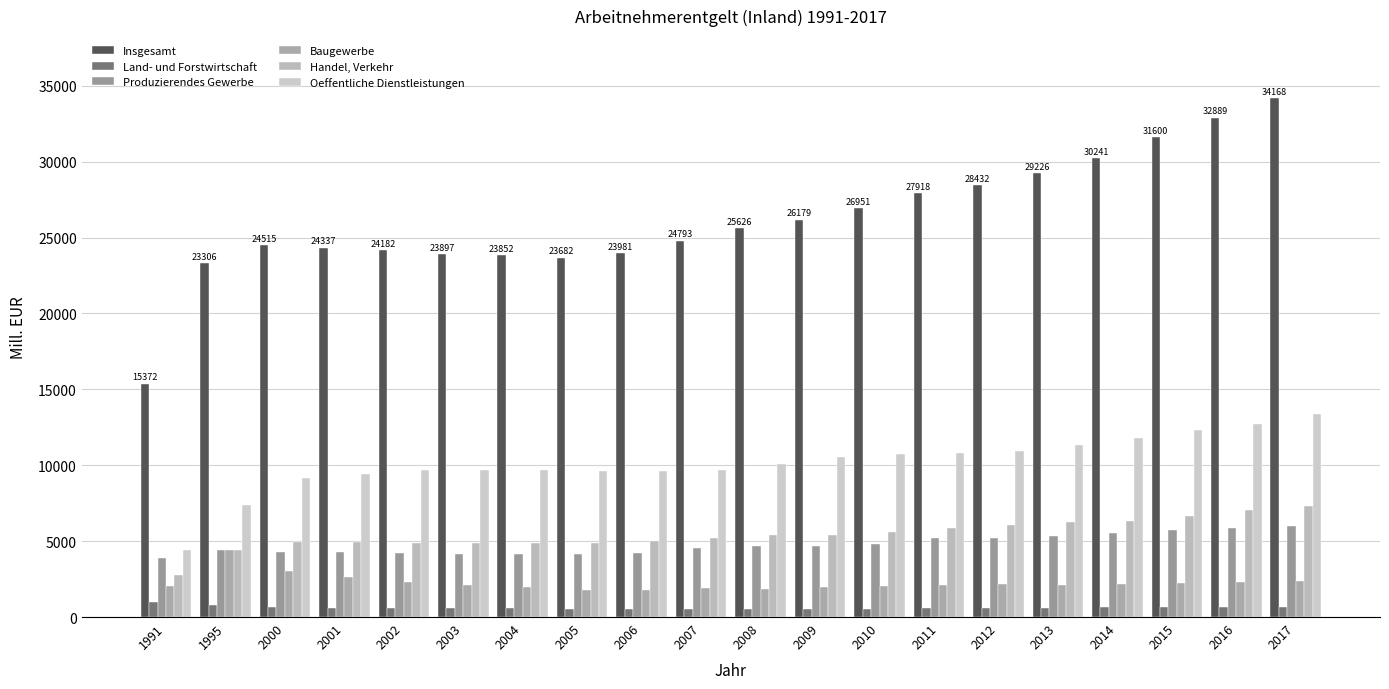

At how many categories does at least one series exceed 6753?

20